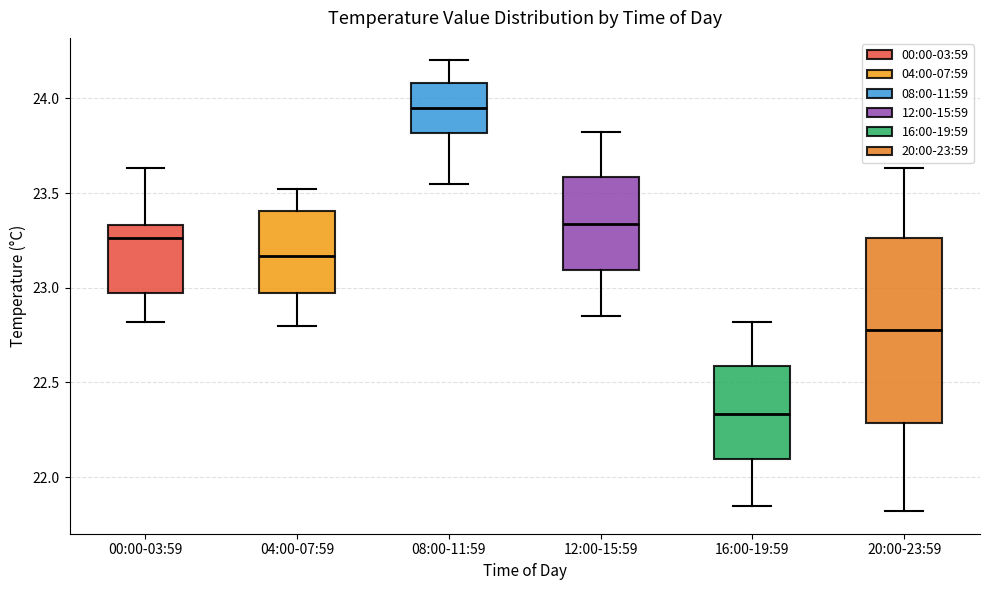

Which box's median line is the highest?

08:00-11:59